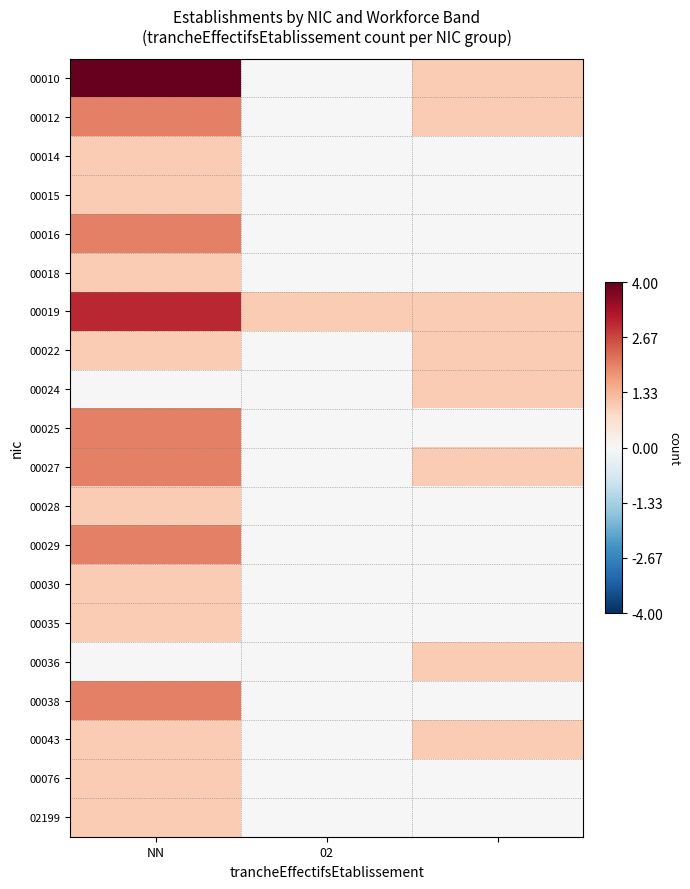

Reading left to right, list all the values displayed in this chart.

00010: 4	0	1
00012: 2	0	1
00014: 1	0	0
00015: 1	0	0
00016: 2	0	0
00018: 1	0	0
00019: 3	1	1
00022: 1	0	1
00024: 0	0	1
00025: 2	0	0
00027: 2	0	1
00028: 1	0	0
00029: 2	0	0
00030: 1	0	0
00035: 1	0	0
00036: 0	0	1
00038: 2	0	0
00043: 1	0	1
00076: 1	0	0
02199: 1	0	0